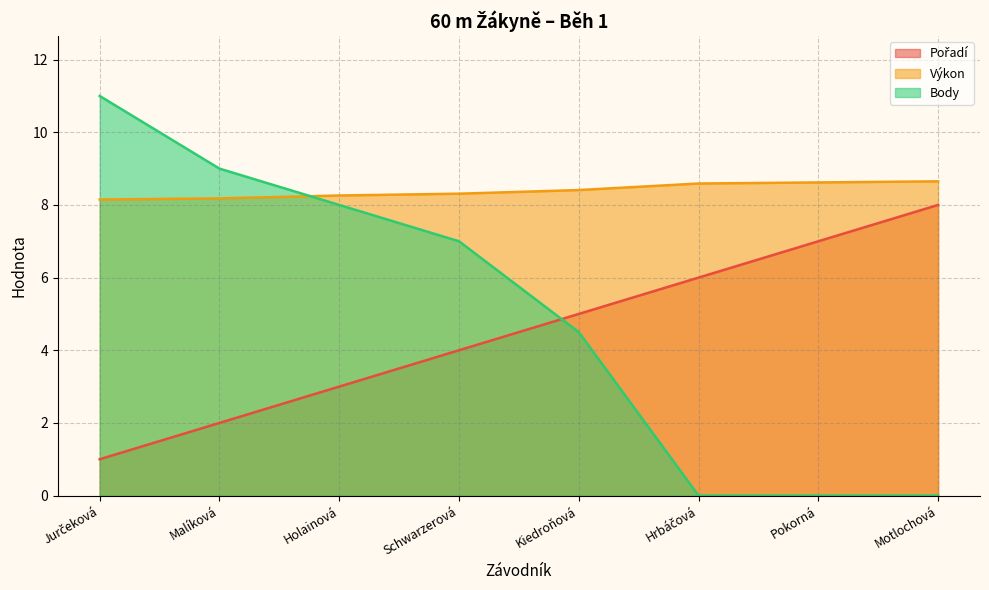

Which has a higher value, Kiedroňová or Hrbáčová?

Hrbáčová